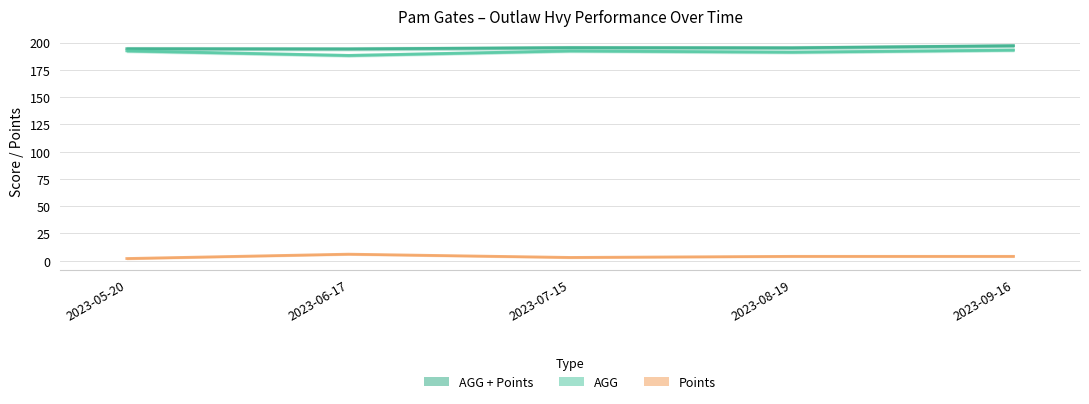

At how many categories does at least one series exceed 66?

5